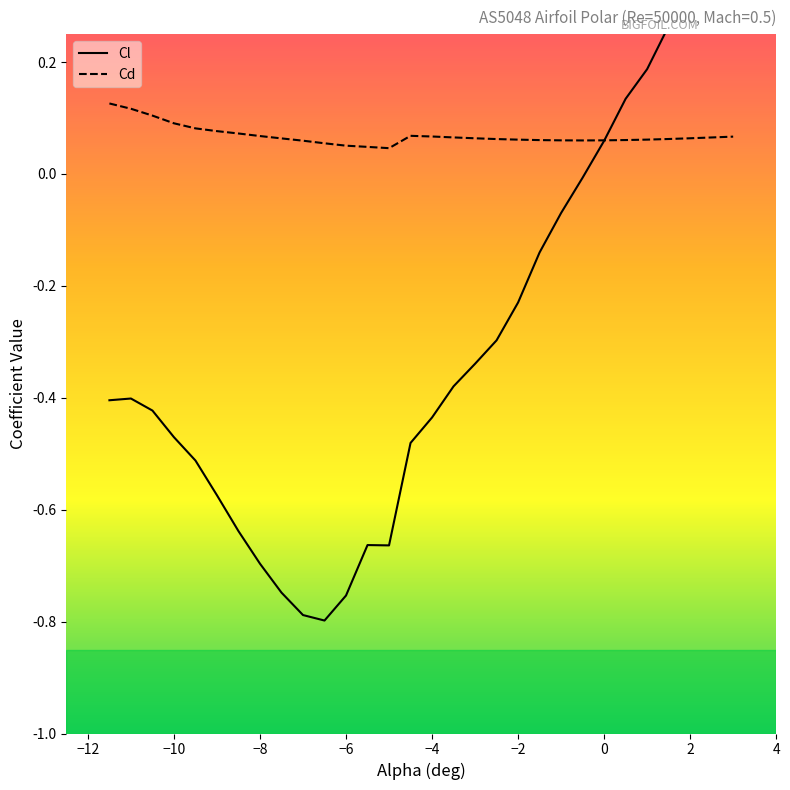

Reading right to left, extract all data points from this chart.

Cl: 3.0=0.4	2.5=0.3	2.0=0.3	1.5=0.3	1.0=0.2	0.5=0.1	0.0=0.1	-0.5=-0.0	-1.0=-0.1	-1.5=-0.1	-2.0=-0.2	-2.5=-0.3	-3.0=-0.3	-3.5=-0.4	-4.0=-0.4	-4.5=-0.5	-5.0=-0.7	-5.5=-0.7	-6.0=-0.8	-6.5=-0.8	-7.0=-0.8	-7.5=-0.7	-8.0=-0.7	-8.5=-0.6	-9.0=-0.6	-9.5=-0.5	-10.0=-0.5	-10.5=-0.4	-11.0=-0.4	-11.5=-0.4
Cd: 3.0=0.1	2.5=0.1	2.0=0.1	1.5=0.1	1.0=0.1	0.5=0.1	0.0=0.1	-0.5=0.1	-1.0=0.1	-1.5=0.1	-2.0=0.1	-2.5=0.1	-3.0=0.1	-3.5=0.1	-4.0=0.1	-4.5=0.1	-5.0=0.0	-5.5=0.0	-6.0=0.1	-6.5=0.1	-7.0=0.1	-7.5=0.1	-8.0=0.1	-8.5=0.1	-9.0=0.1	-9.5=0.1	-10.0=0.1	-10.5=0.1	-11.0=0.1	-11.5=0.1